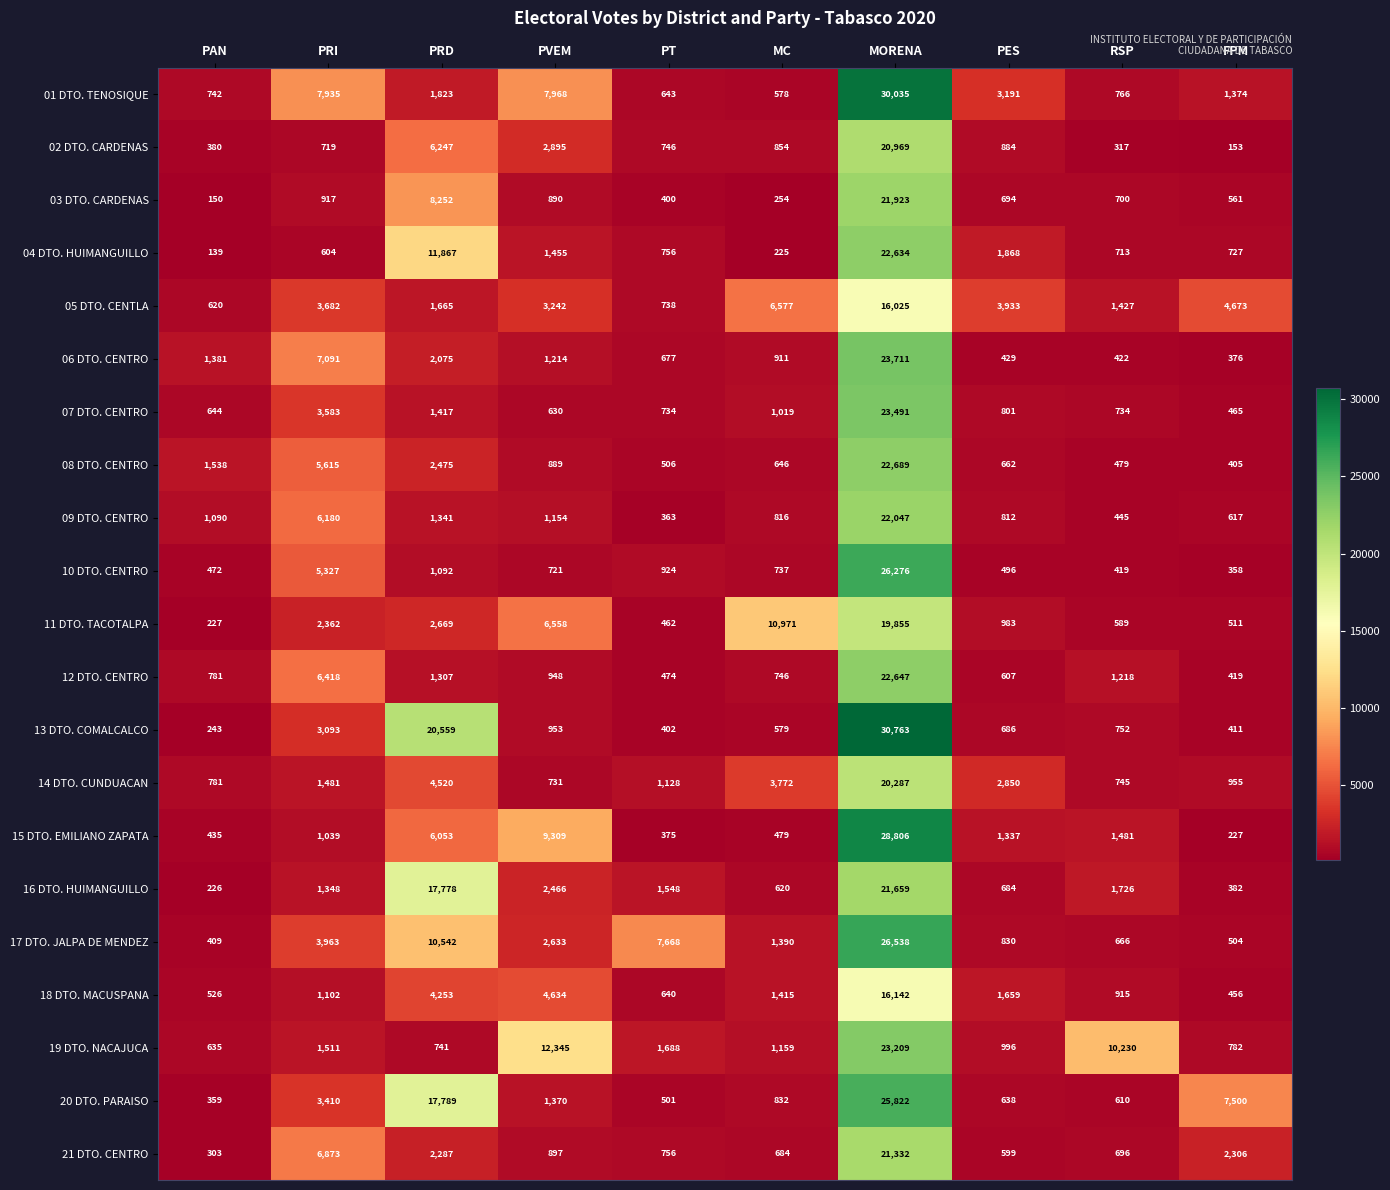

Between PVEM and RSP, which series saw the biggest shift?

15 DTO. EMILIANO ZAPATA